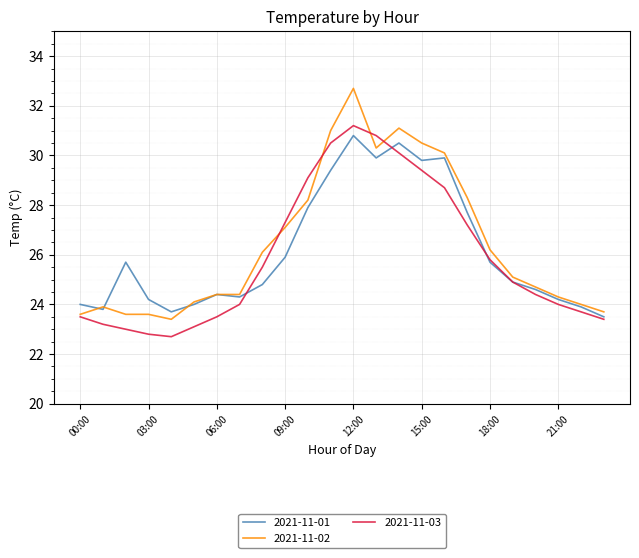

Which series has the largest range (max minus min)?

2021-11-02